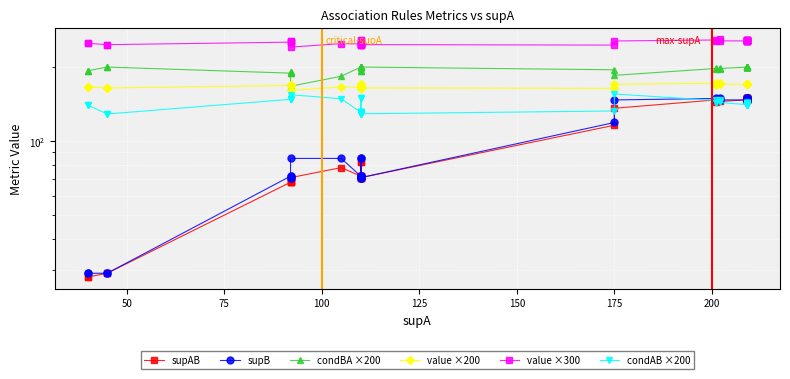

True or false: condAB ×200 and condBA ×200 cross at least once.

False